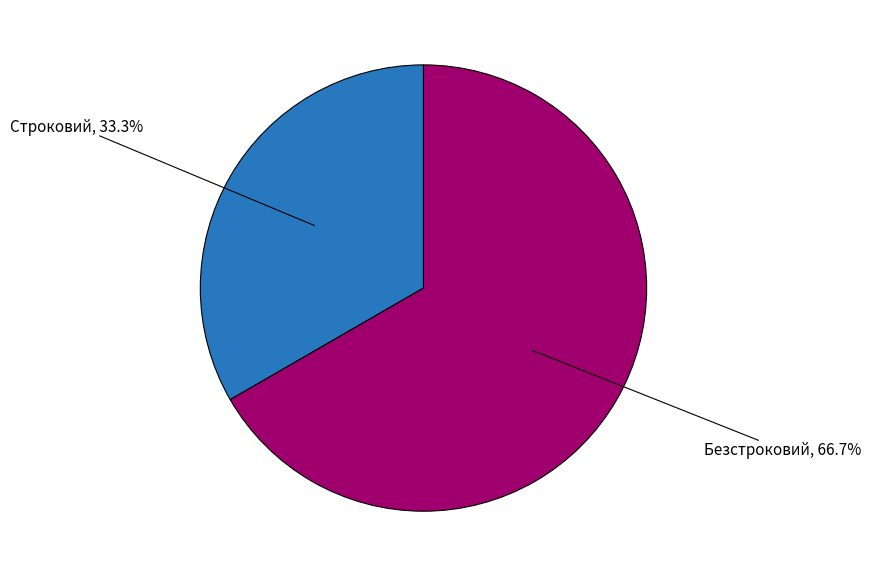

Does any single category account for the majority?

Yes